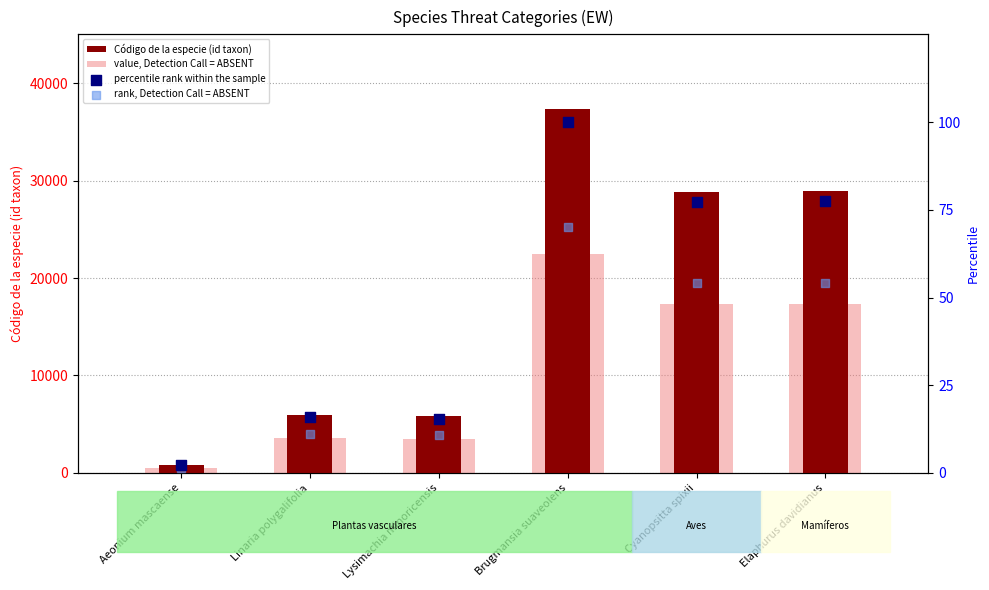

Which series contains the lowest Y value?

rank, Detection Call = ABSENT